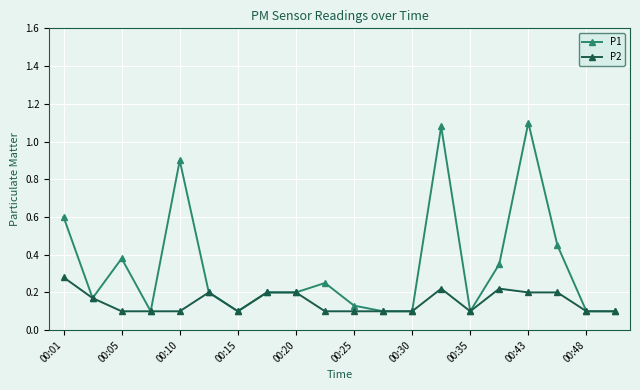

True or false: P1 has more than 1 interior local peaks.

True